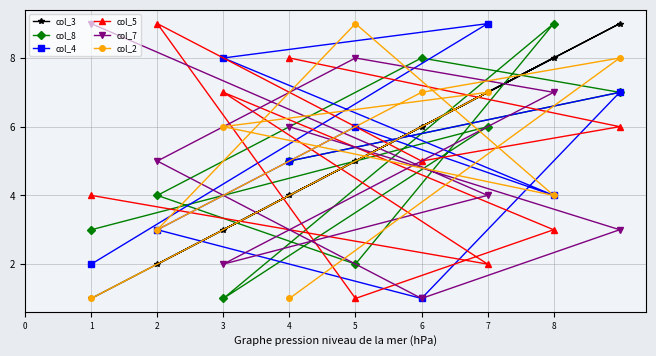

What is the difference between the maximum and second lowest values in the col_4 series?

7